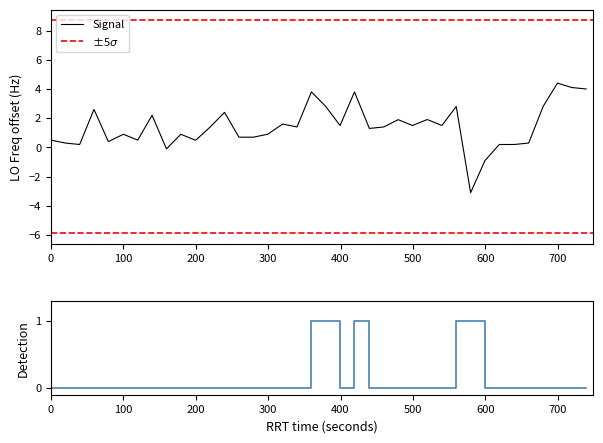

What is the difference between the second highest and minimum values?

7.2